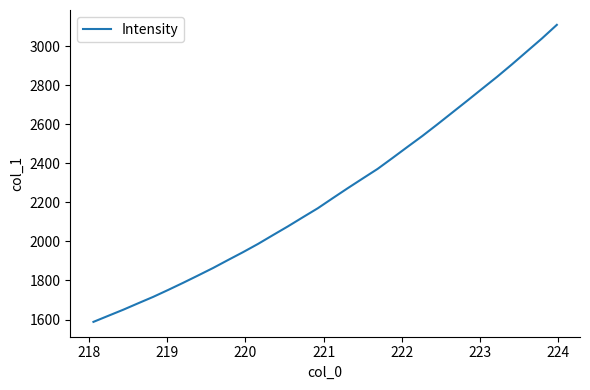

What is the maximum value shown in the chart?

3109.1